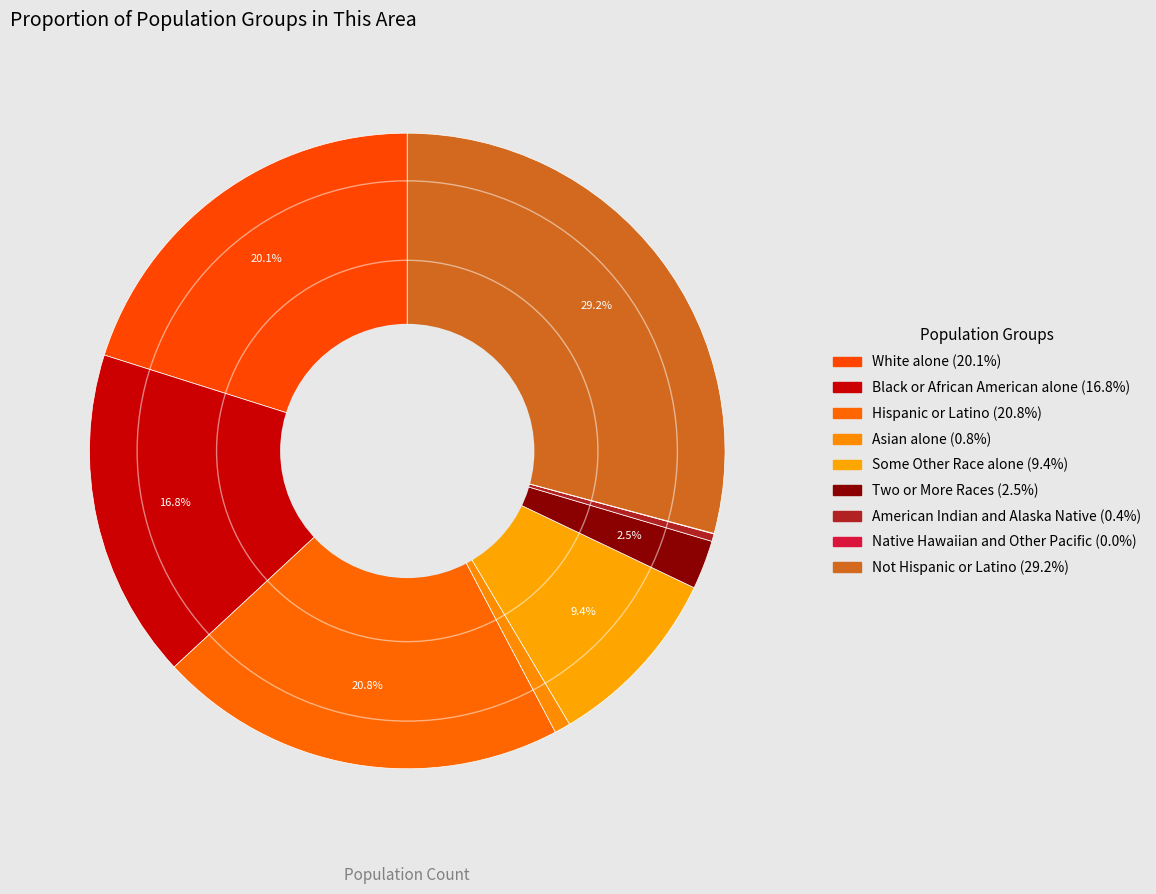

Rank the categories by value from highest to lowest.

Not Hispanic or Latino, Hispanic or Latino, White alone, Black or African American alone, Some Other Race alone, Two or More Races, Asian alone, American Indian and Alaska Native, Native Hawaiian and Other Pacific